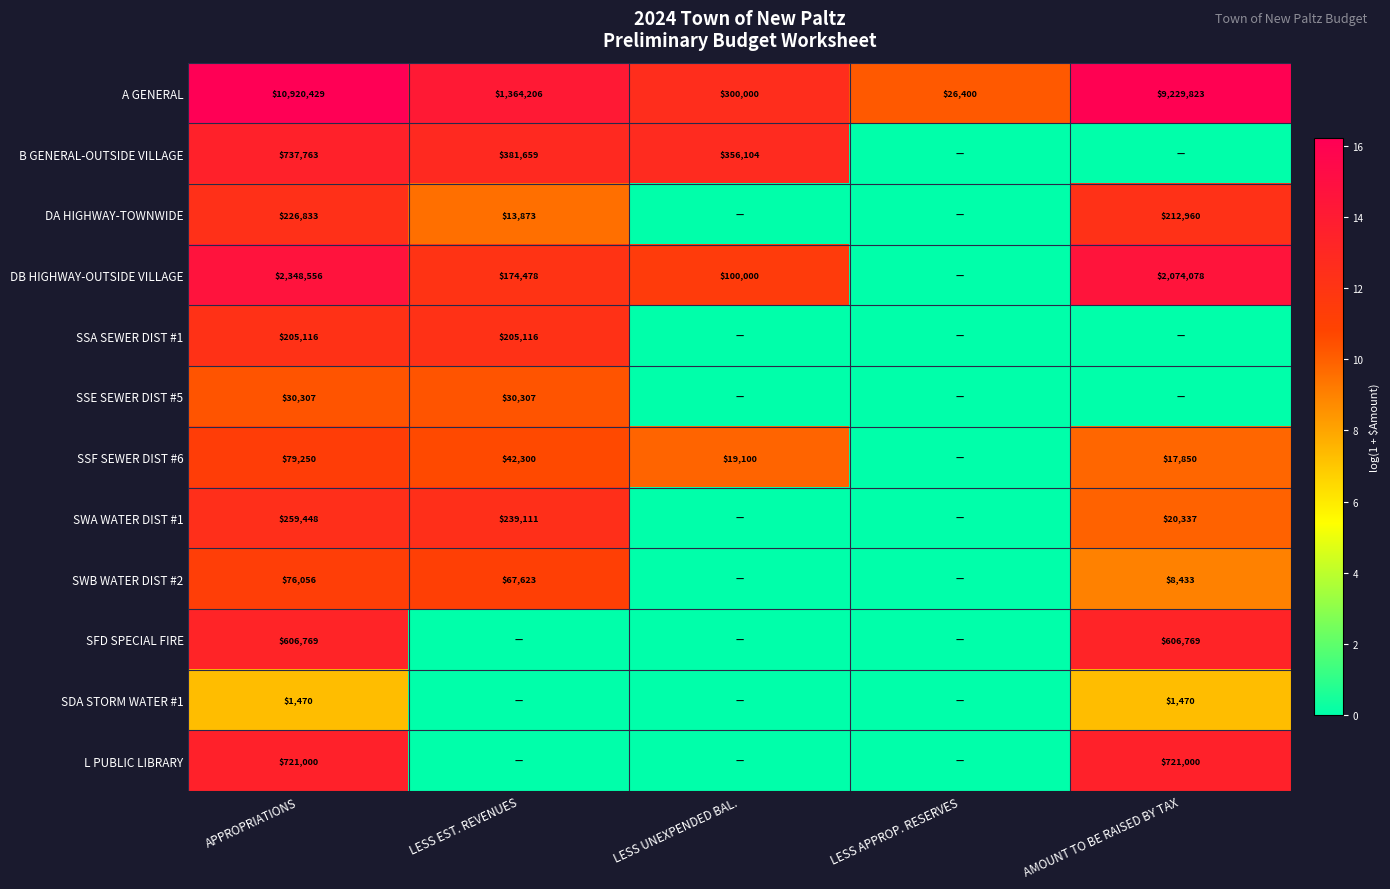

What is the spread (max minus min) of values at APPROPRIATIONS?

10918959